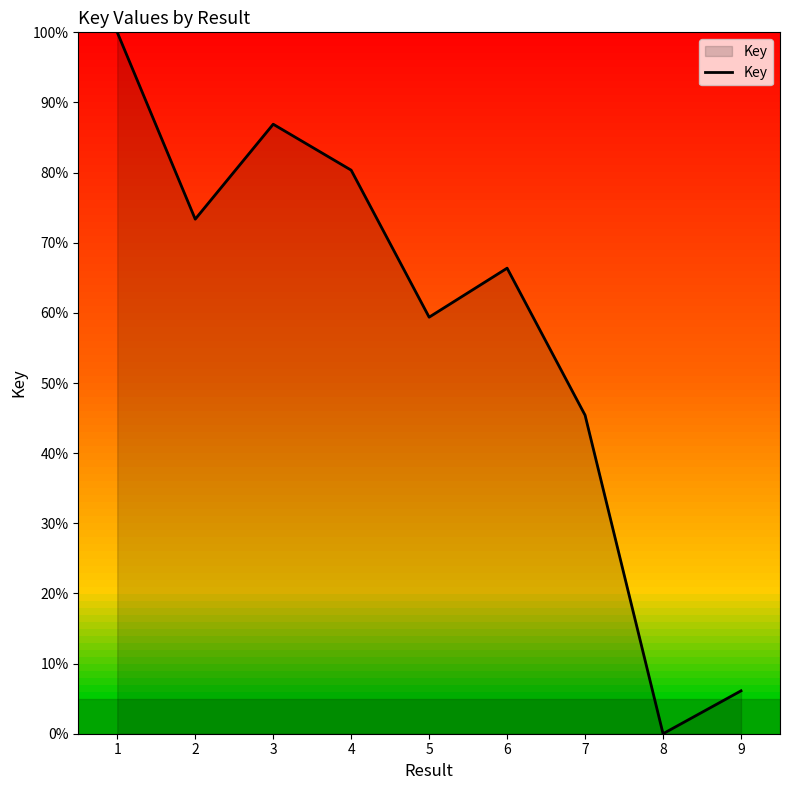

Rank the categories by value from highest to lowest.

1, 3, 4, 2, 6, 5, 7, 9, 8